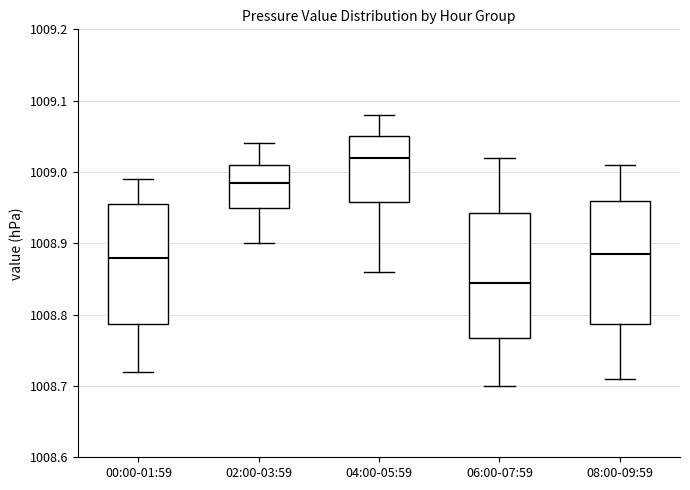

Reading left to right, read every box against the y-axis: the position of its median line, the range the box covers, and the ends of its whiskers. The values are not printed on the chart, so give them approximately, as read against the axis.

00:00-01:59: median 1008.88, box 1008.79 to 1008.96, whiskers 1008.72 to 1008.99
02:00-03:59: median 1008.99, box 1008.95 to 1009.01, whiskers 1008.90 to 1009.04
04:00-05:59: median 1009.02, box 1008.96 to 1009.05, whiskers 1008.86 to 1009.08
06:00-07:59: median 1008.85, box 1008.77 to 1008.94, whiskers 1008.70 to 1009.02
08:00-09:59: median 1008.89, box 1008.79 to 1008.96, whiskers 1008.71 to 1009.01